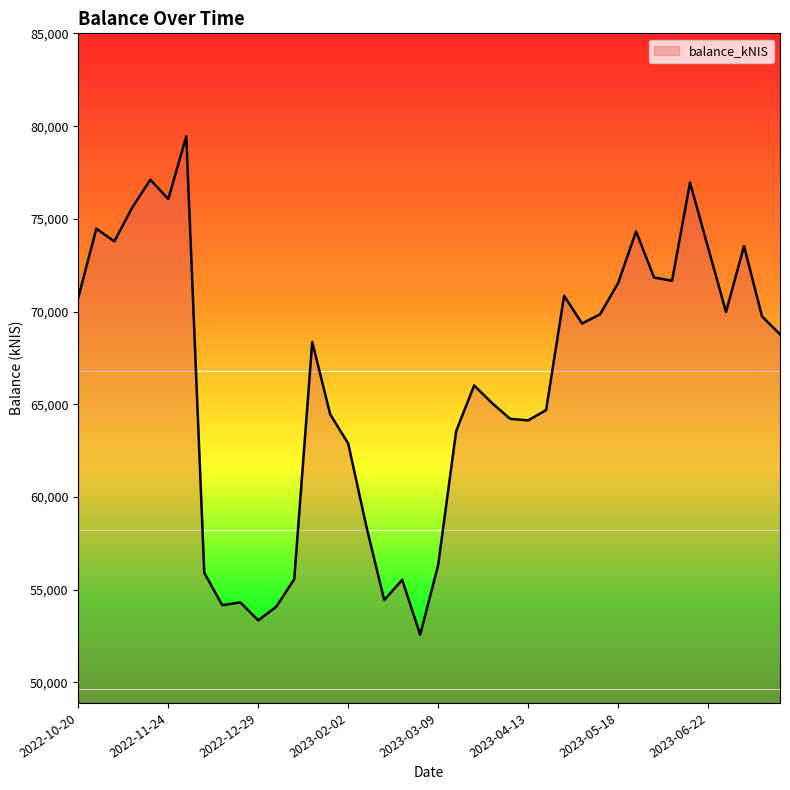

What is the difference between the maximum and minimum values?

26876.2